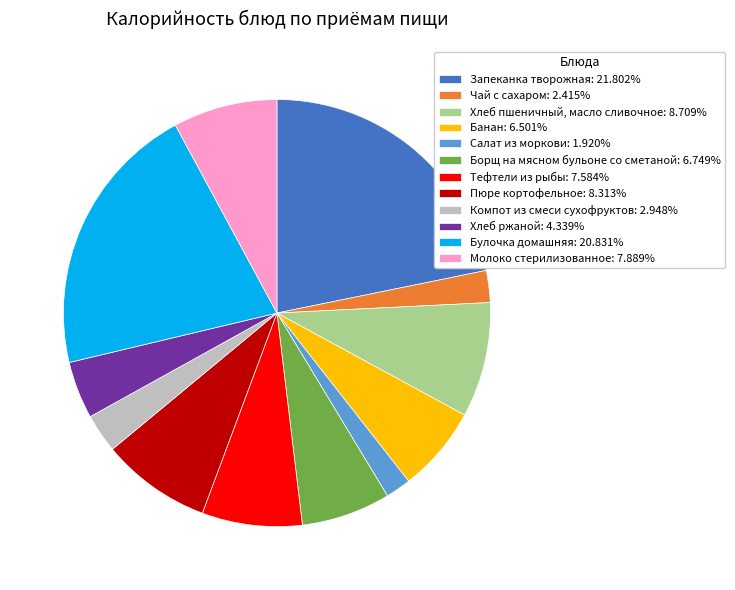

How many segments does this pie chart have?

12